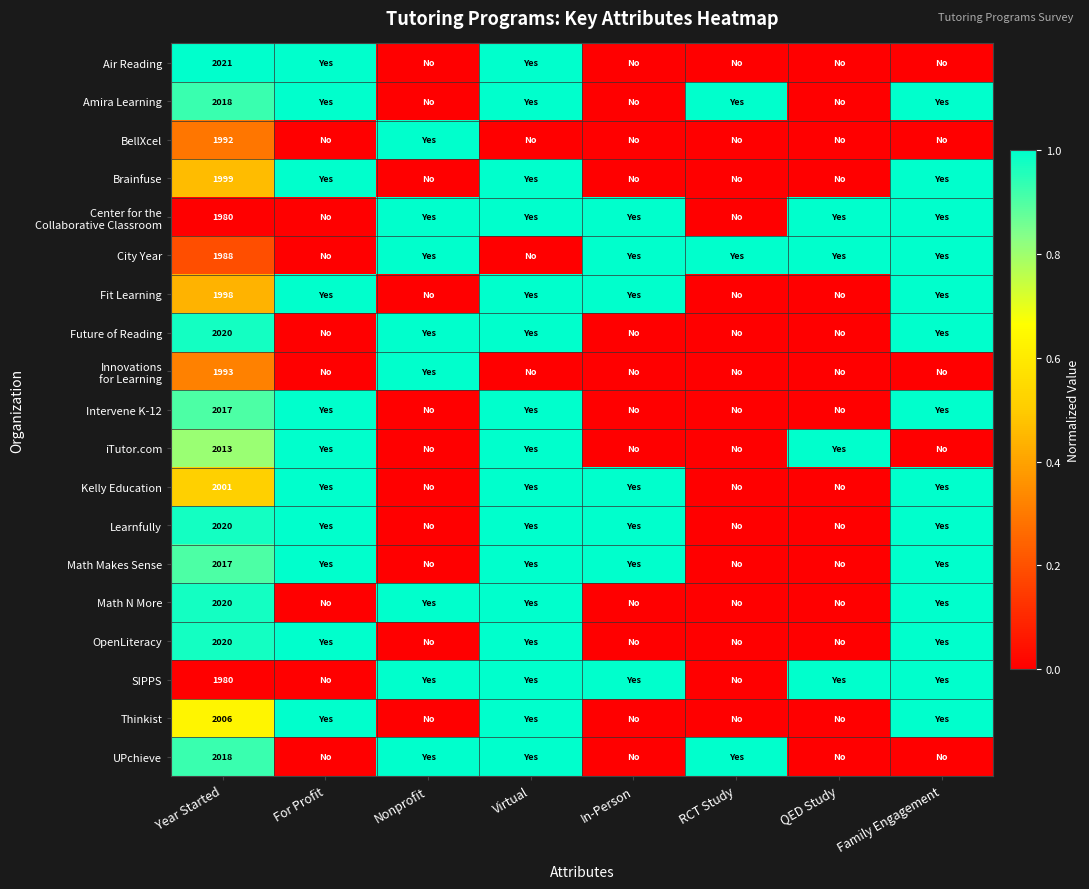

What is the total value across all series at QED Study?

4.0